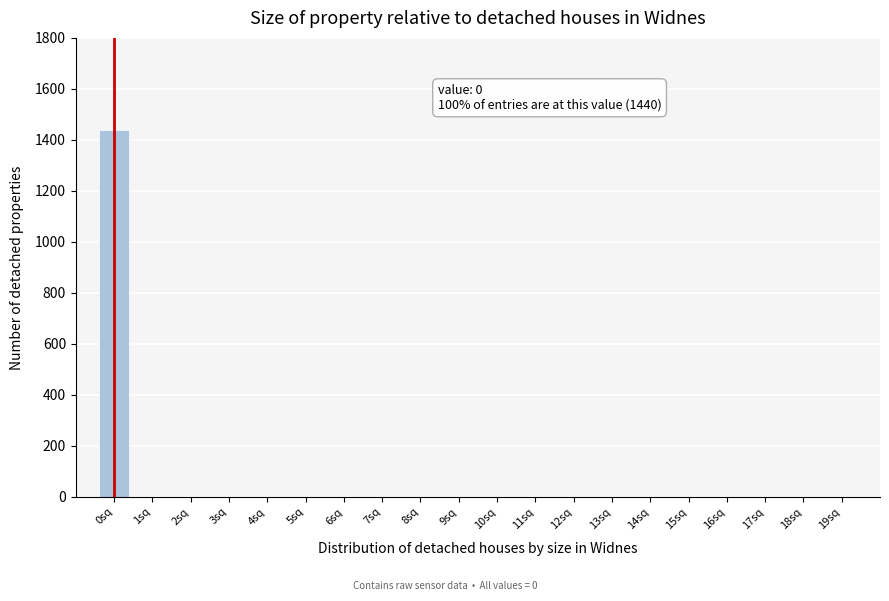

Reading left to right, list all the values displayed in this chart.

0sq=1440	1sq=0	2sq=0	3sq=0	4sq=0	5sq=0	6sq=0	7sq=0	8sq=0	9sq=0	10sq=0	11sq=0	12sq=0	13sq=0	14sq=0	15sq=0	16sq=0	17sq=0	18sq=0	19sq=0